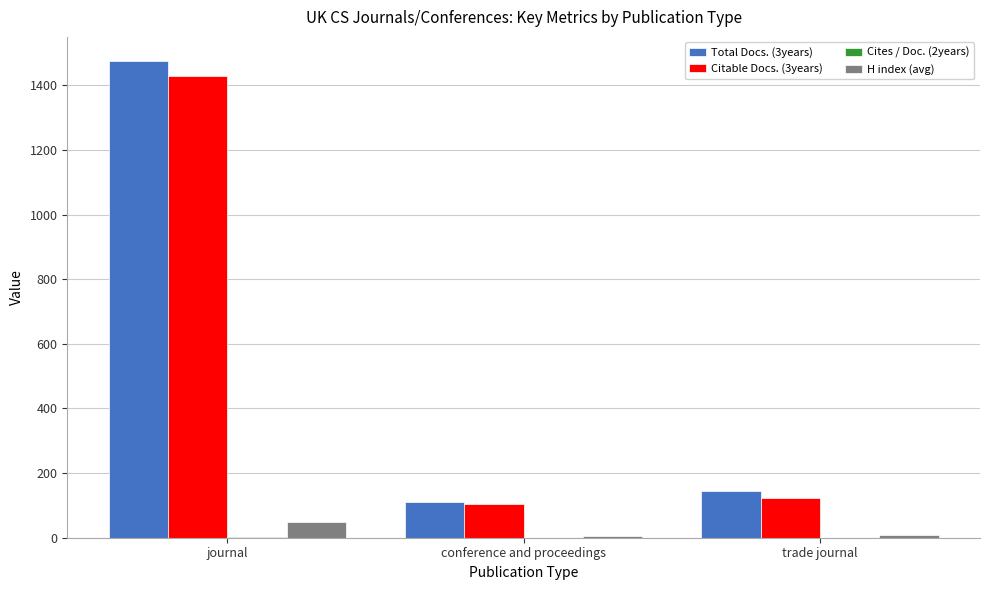

At which category is the sum across all series the highest?

journal